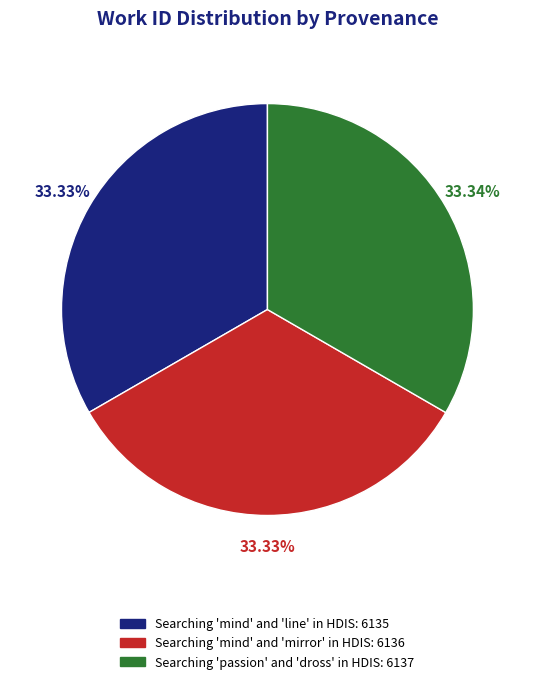

To the nearest percent, what portion does Searching 'passion' and 'dross' in HDIS represent?

33%